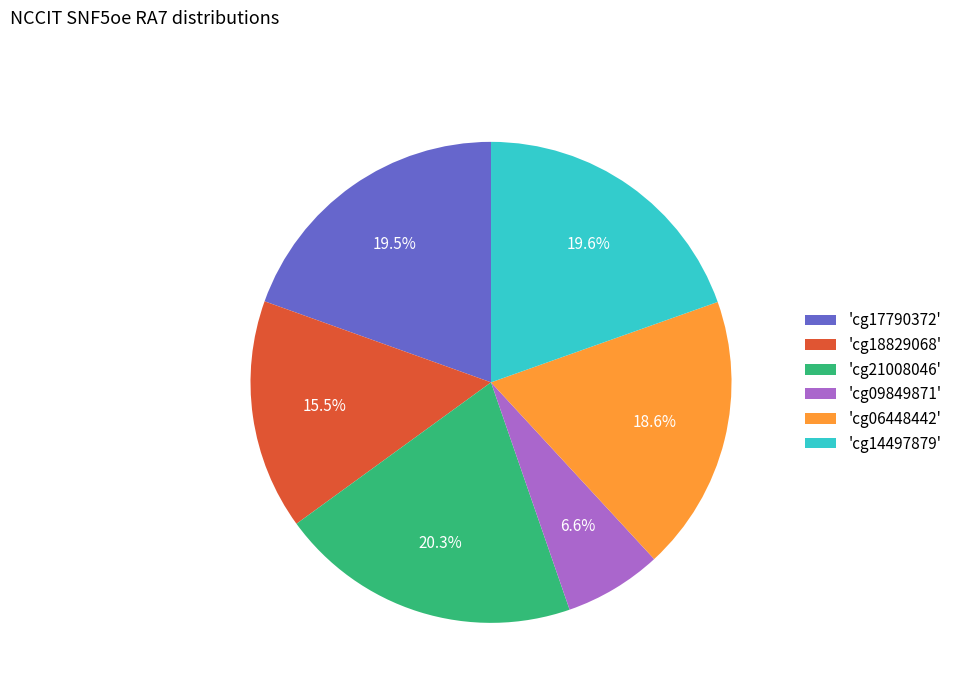

Is there a majority slice in this chart?

No